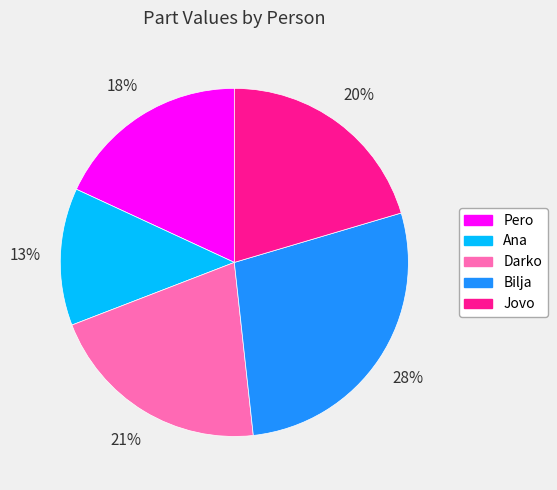

What percentage is the Jovo slice, to the nearest percent?

20%